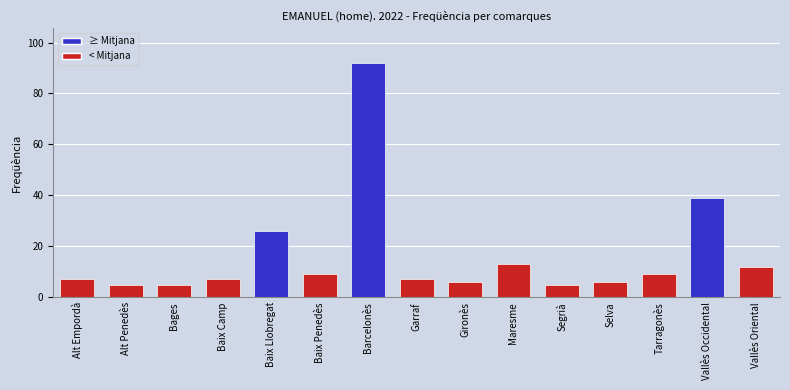

Reading left to right, extract all data points from this chart.

Alt Empordà=7	Alt Penedès=5	Bages=5	Baix Camp=7	Baix Llobregat=26	Baix Penedès=9	Barcelonès=92	Garraf=7	Gironès=6	Maresme=13	Segrià=5	Selva=6	Tarragonès=9	Vallès Occidental=39	Vallès Oriental=12